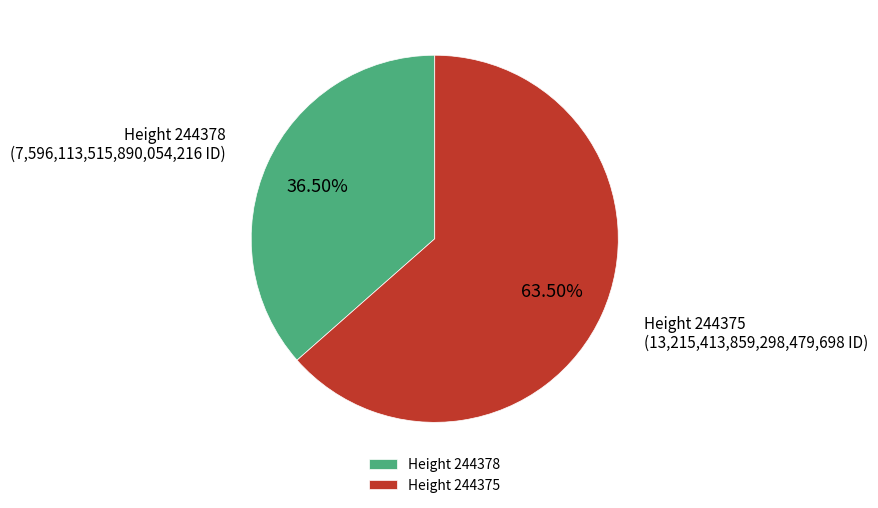

Which slice is the smallest?

Height 244378